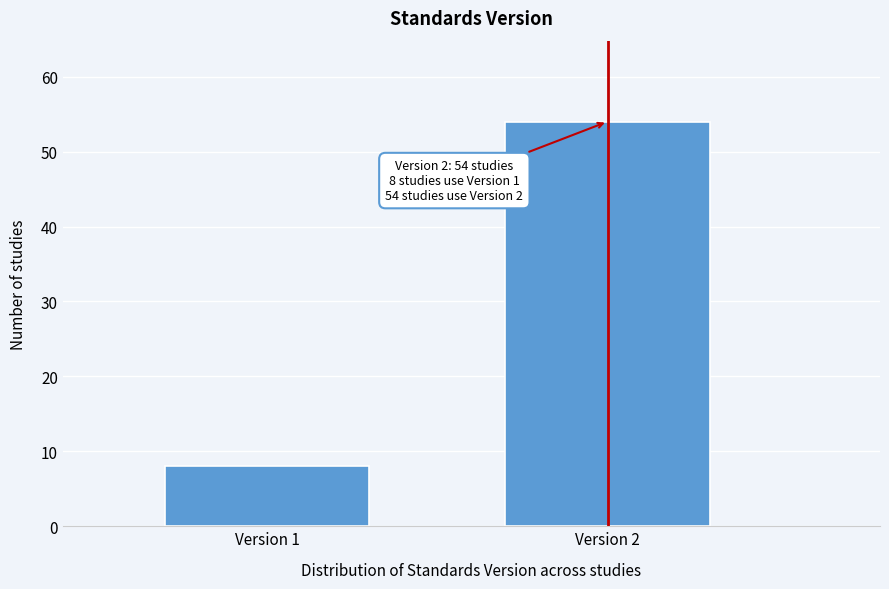

Reading left to right, transcribe all the data shown in this chart.

Version 1=8	Version 2=54